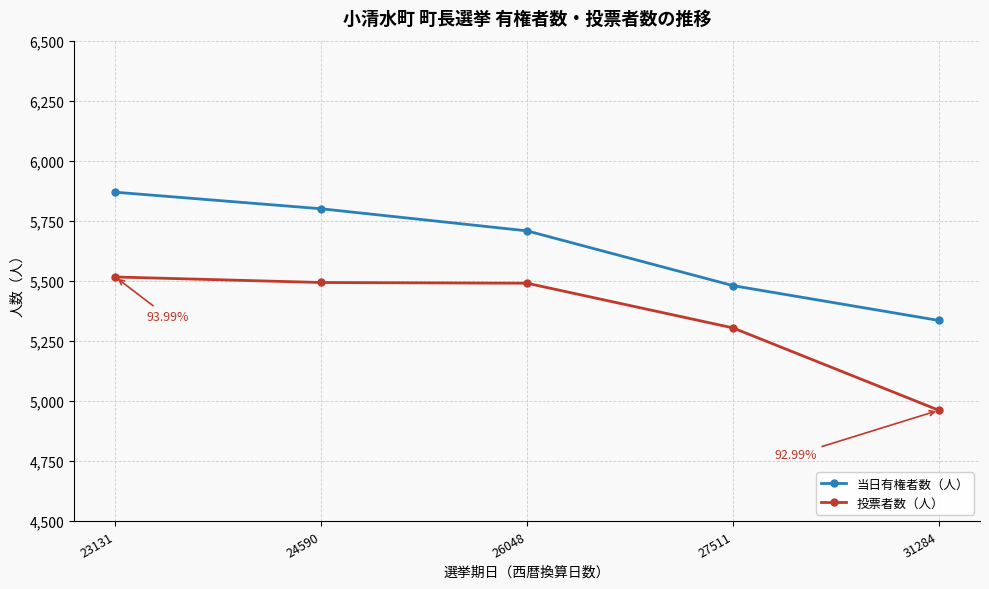

True or false: 当日有権者数（人） has more than 0 points higher than both neighbors.

False